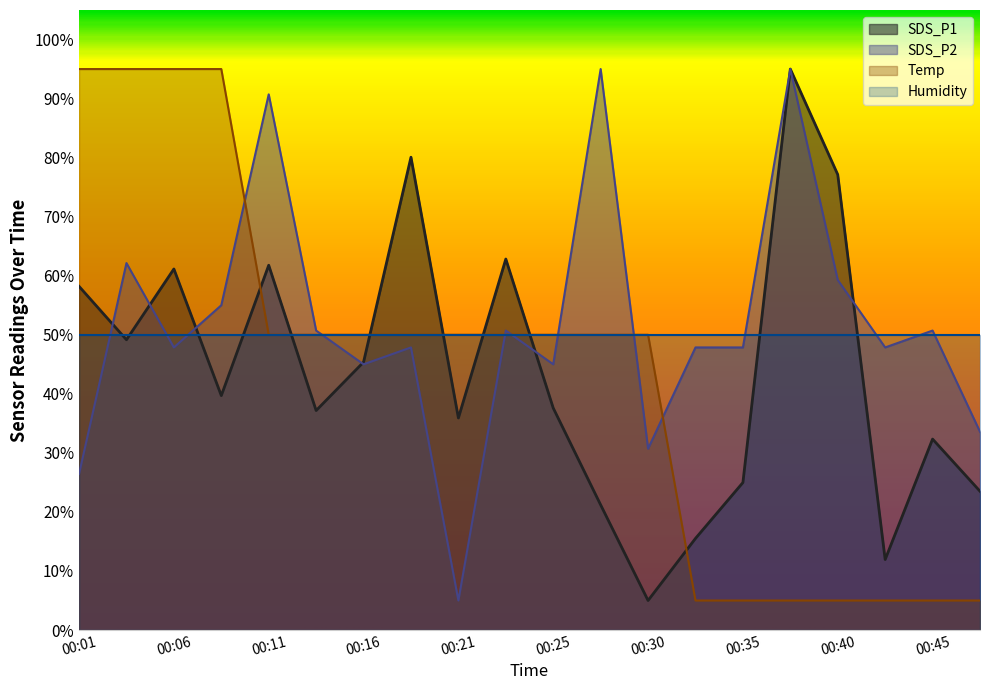

What is the difference between the maximum and minimum values in the SDS_P1 series?

90.0